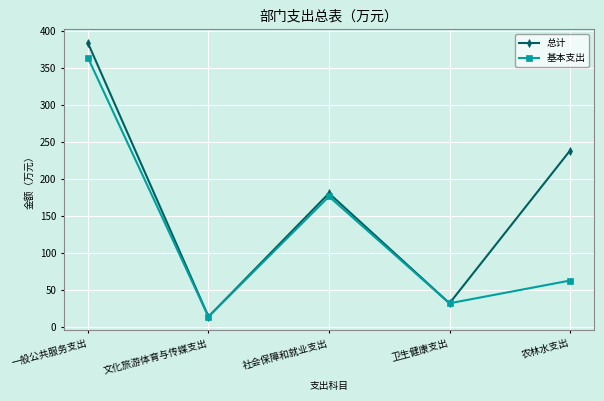

At which label does 总计 reach its minimum?

文化旅游体育与传媒支出